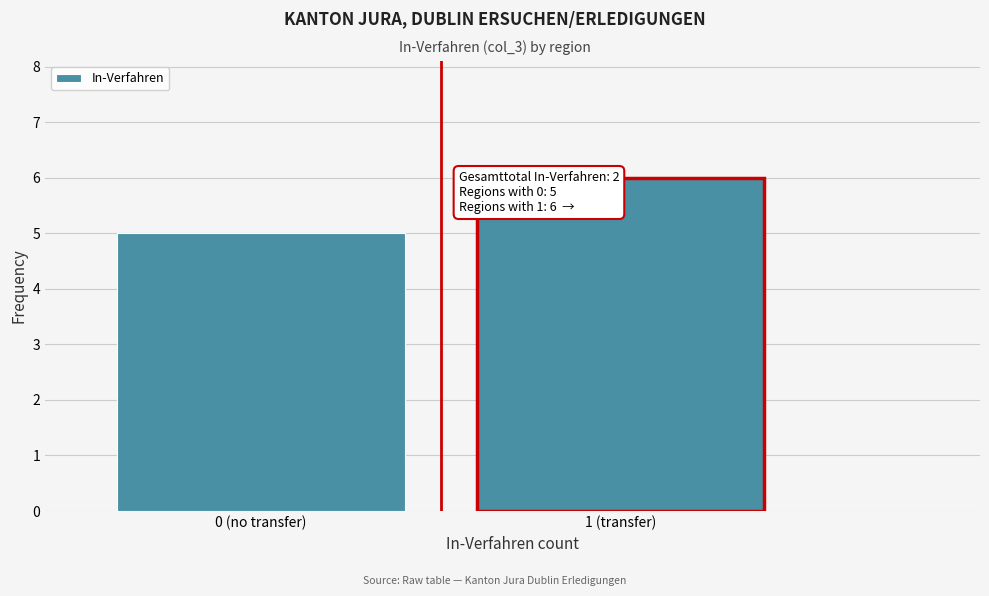

Reading right to left, list all the values displayed in this chart.

1 (transfer)=6	0 (no transfer)=5